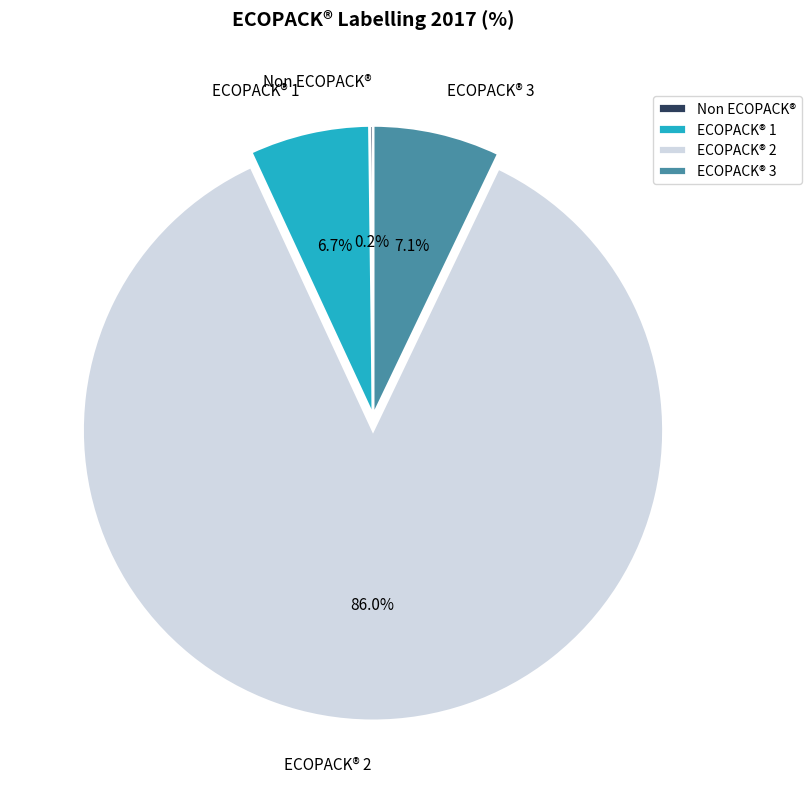

Which category accounts for the majority?

ECOPACK® 2